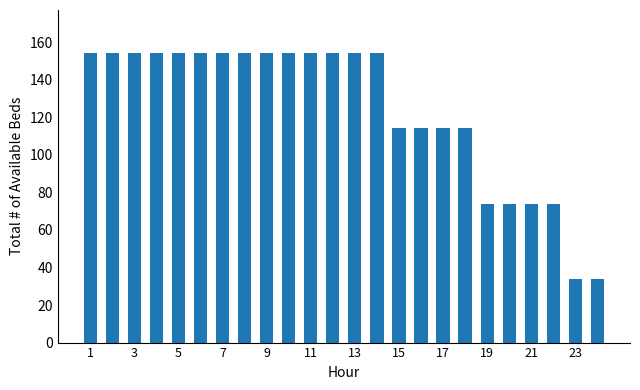

What is the sum of all values?

2976